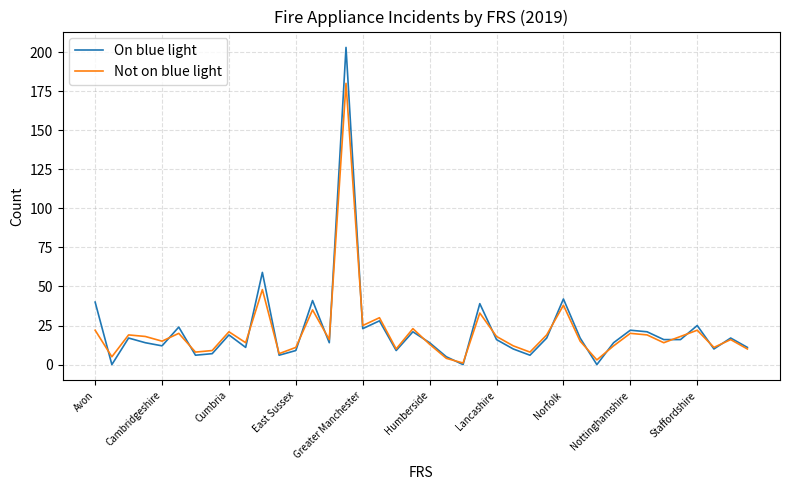

List the series in order of their peak value, lowest first.

Not on blue light, On blue light